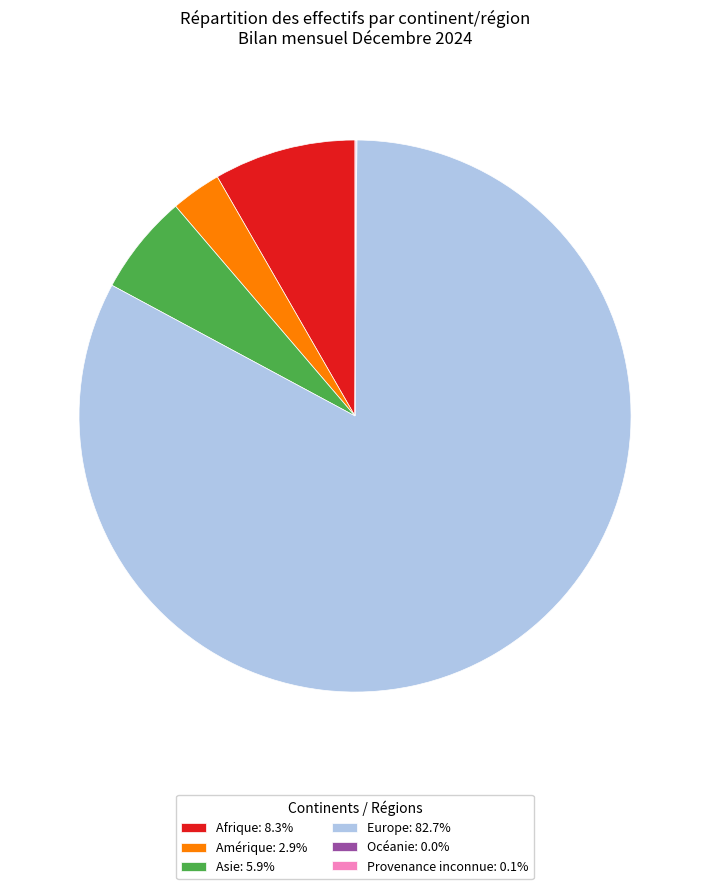

Is the sum of Asie: 5.9% and Amérique: 2.9% greater than half?

No